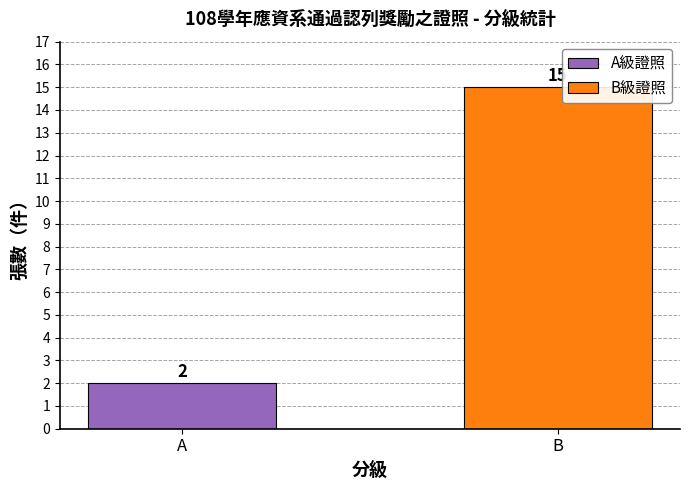

What is the maximum value shown in the chart?

15